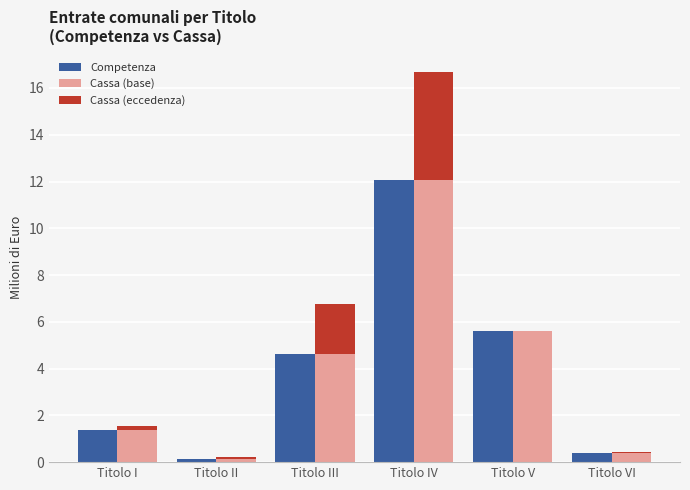

Does the chart contain any negative values?

No